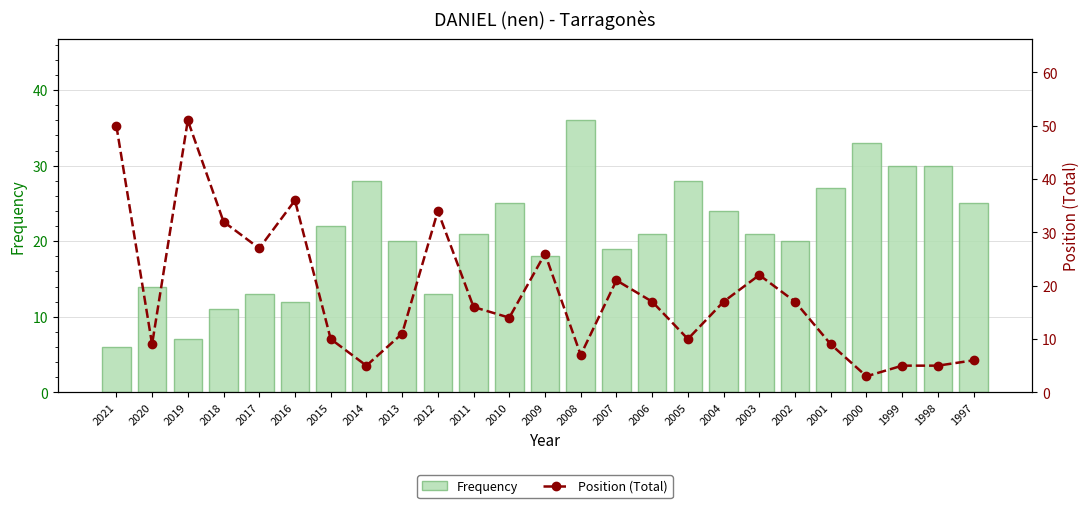

What is the total value across all series at 2018?

43